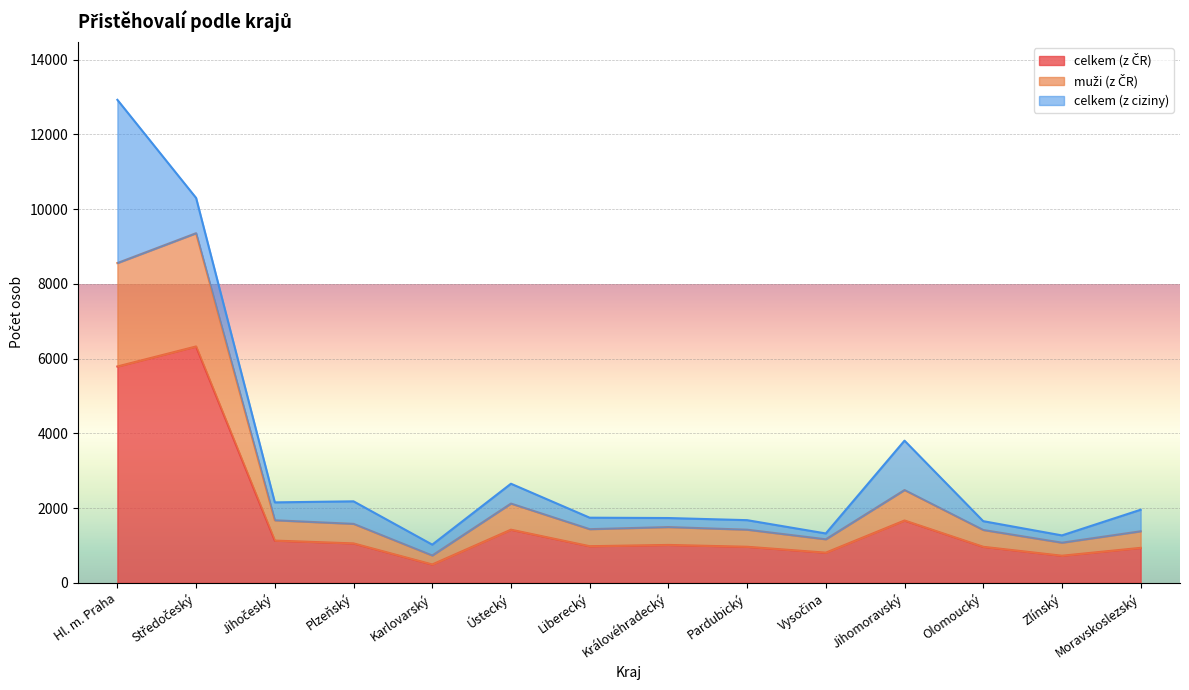

Which category has the lowest value in the celkem (z ČR) series?

Karlovarský